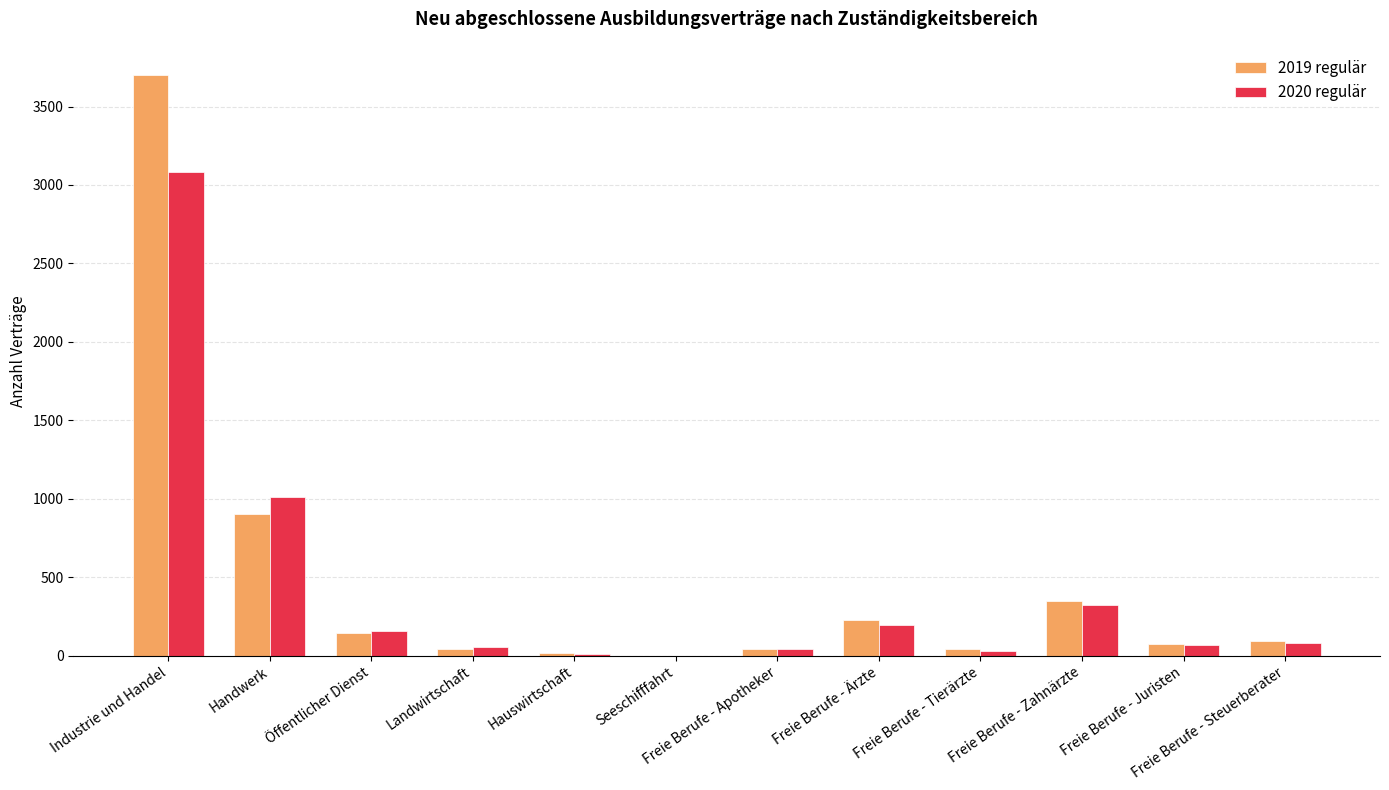

Where is 2019 regulär nearest to the value 1851?

Handwerk